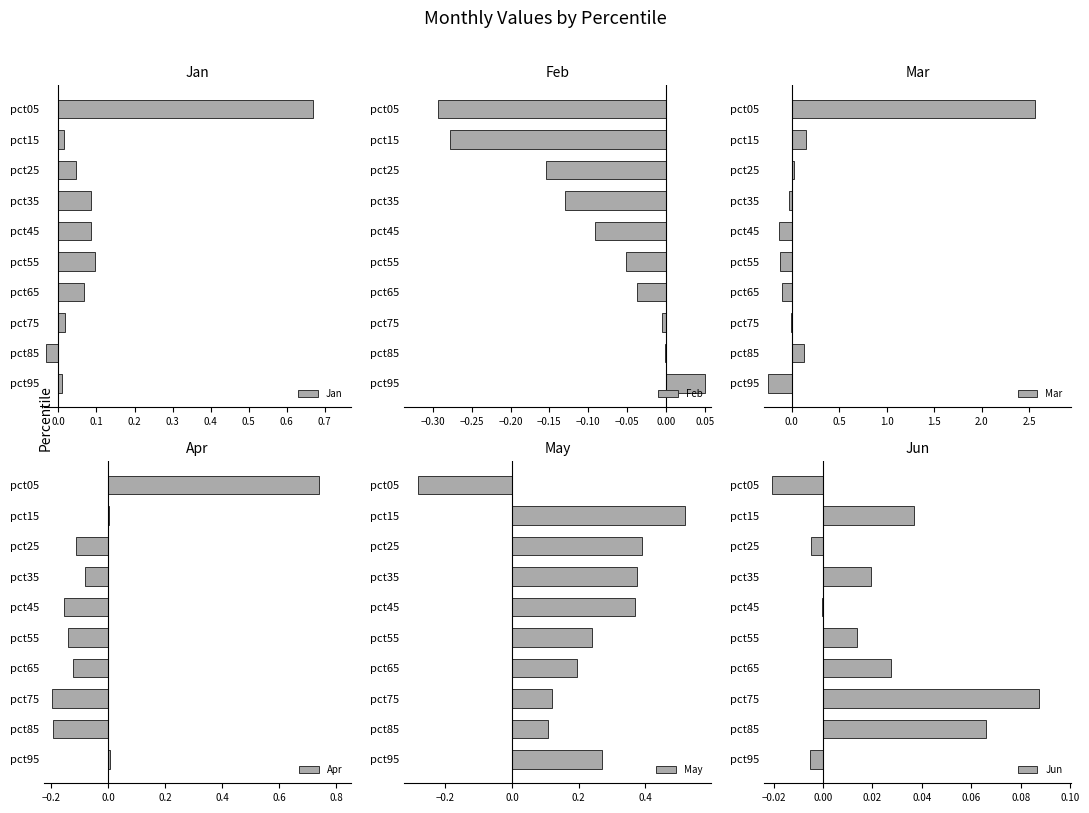

How many values in the Jan series exceed 0?

9